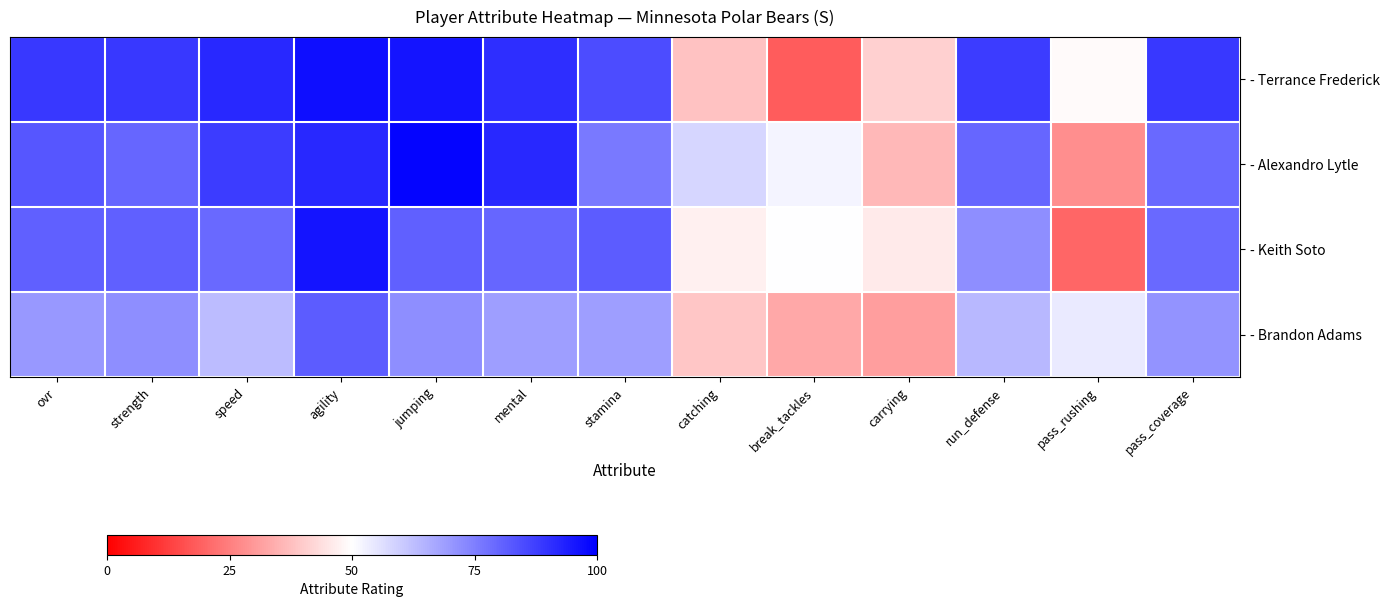

Which series has the largest range (max minus min)?

- Terrance Frederick